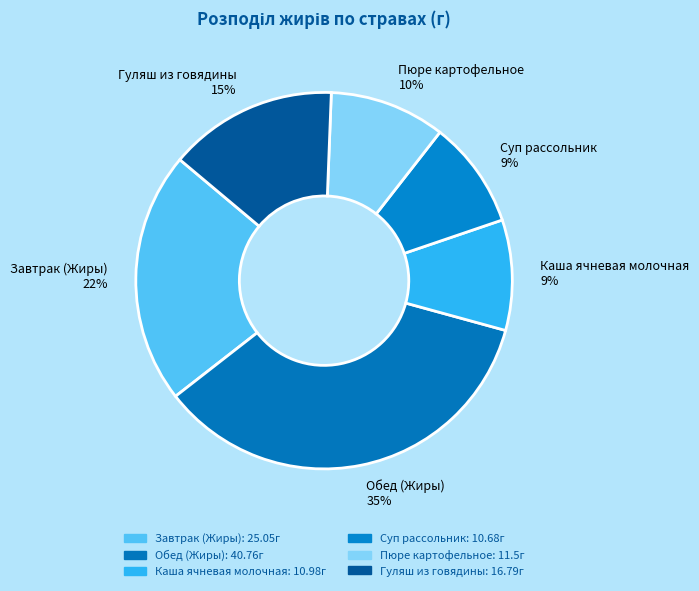

What is the ratio of the value at Пюре картофельное to the value at Обед (Жиры)?

0.3